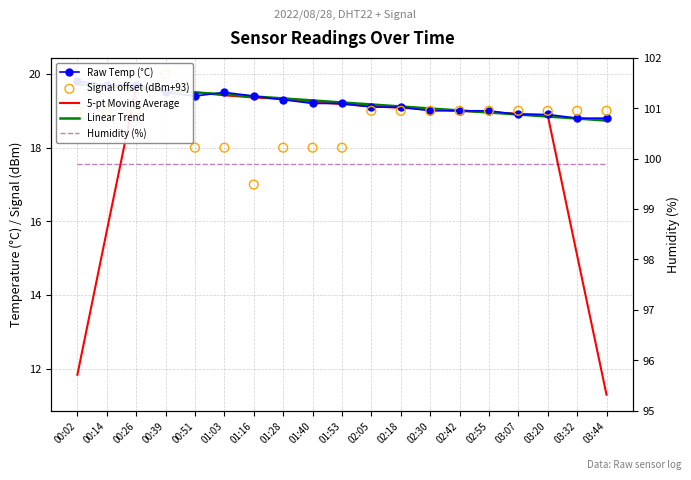

Is the value of Raw Temp (°C) at 01:28 greater than the value of Signal offset (dBm+93) at 00:39?

No